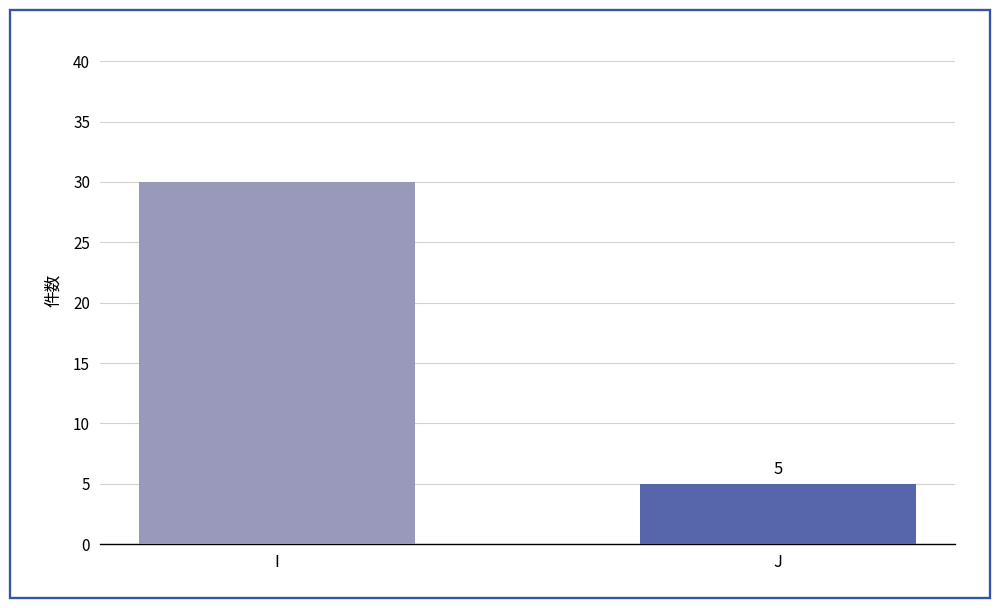

The chart shows a value of 30 at I. True or false?

True